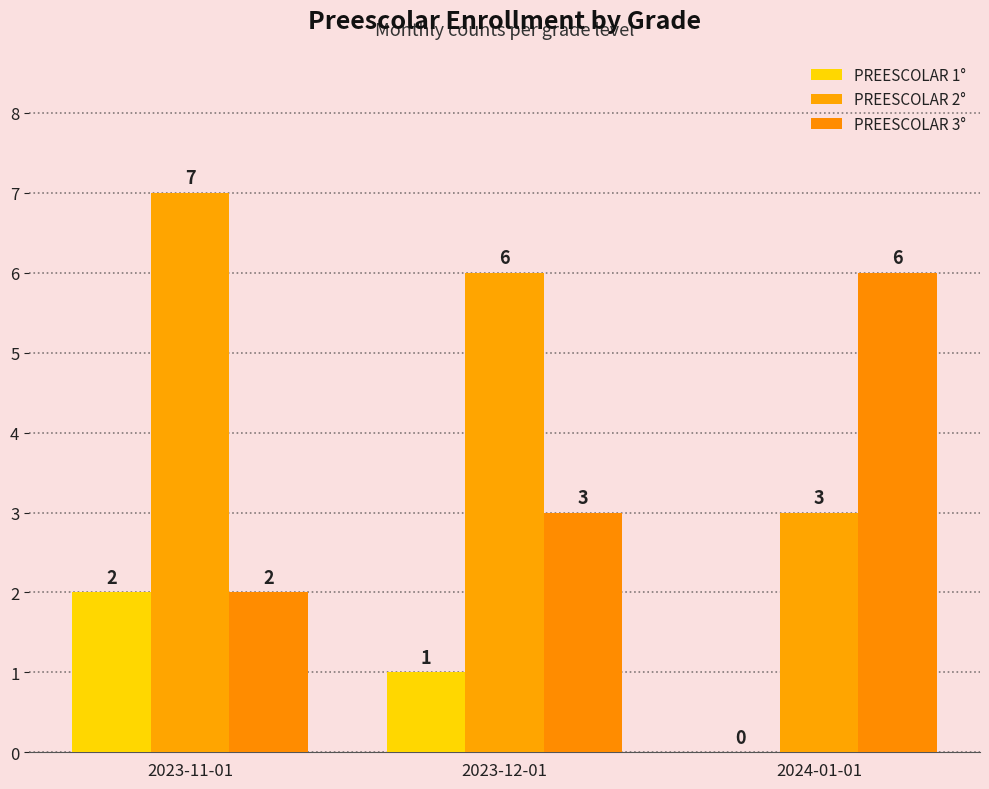

At which category is the sum across all series the highest?

2023-11-01